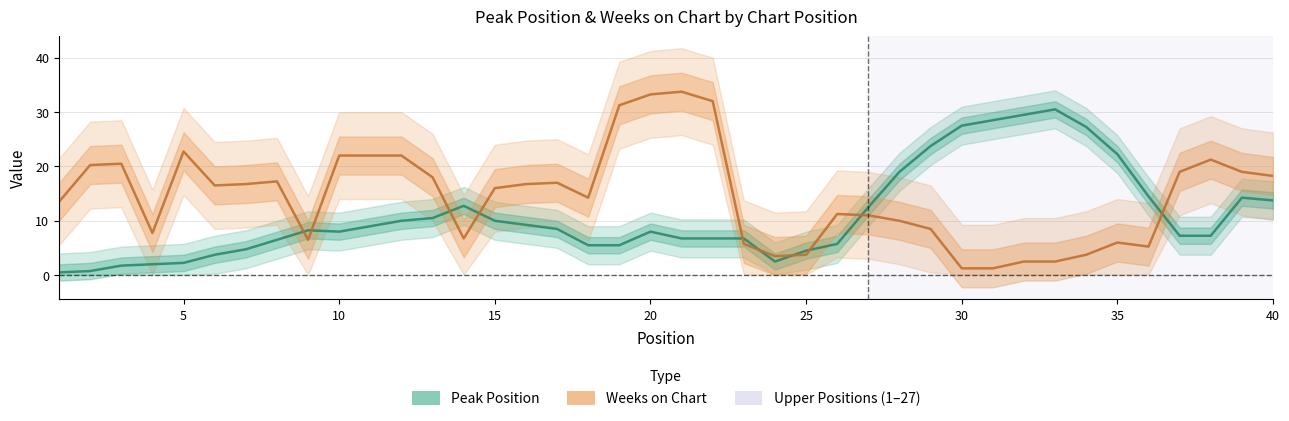

True or false: Weeks on Chart has more than 0 interior local peaks.

True